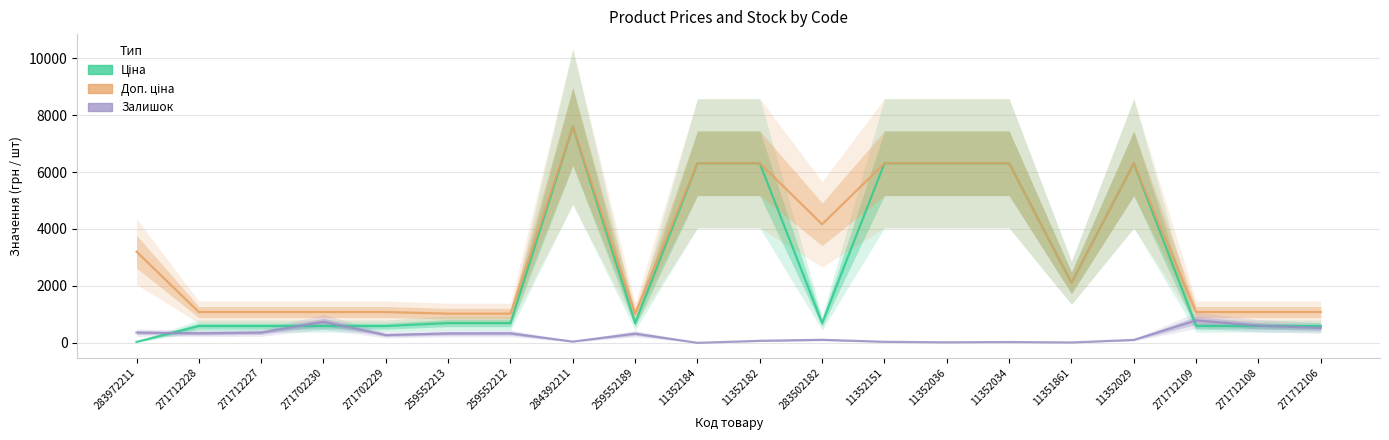

How many values in the Доп. ціна series are below 2108?

10